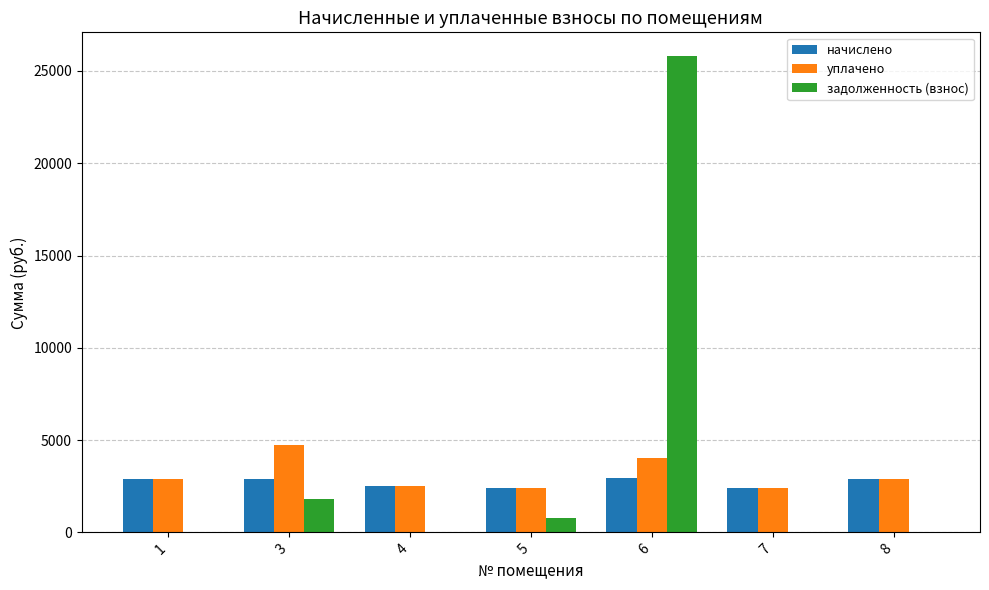

Does the chart contain stacked bars?

No